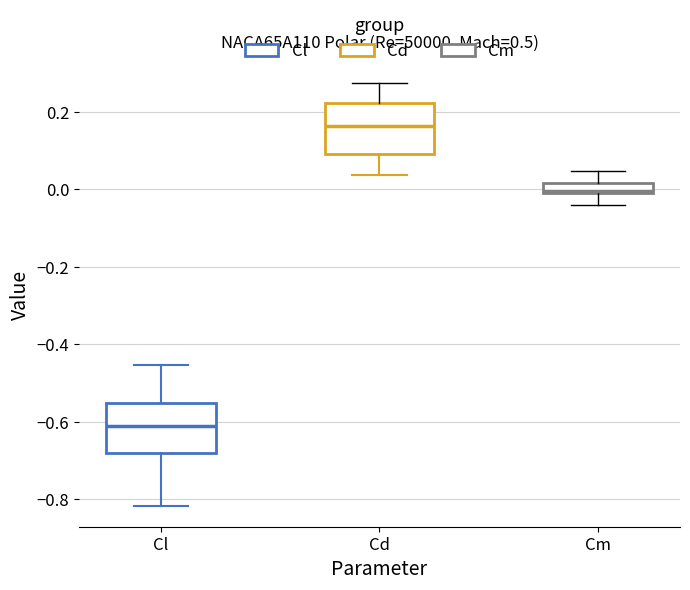

Where does the upper whisker of the box for Cl end on the y-axis? The values are not printed on the chart, so give them approximately, as read against the axis.

-0.46